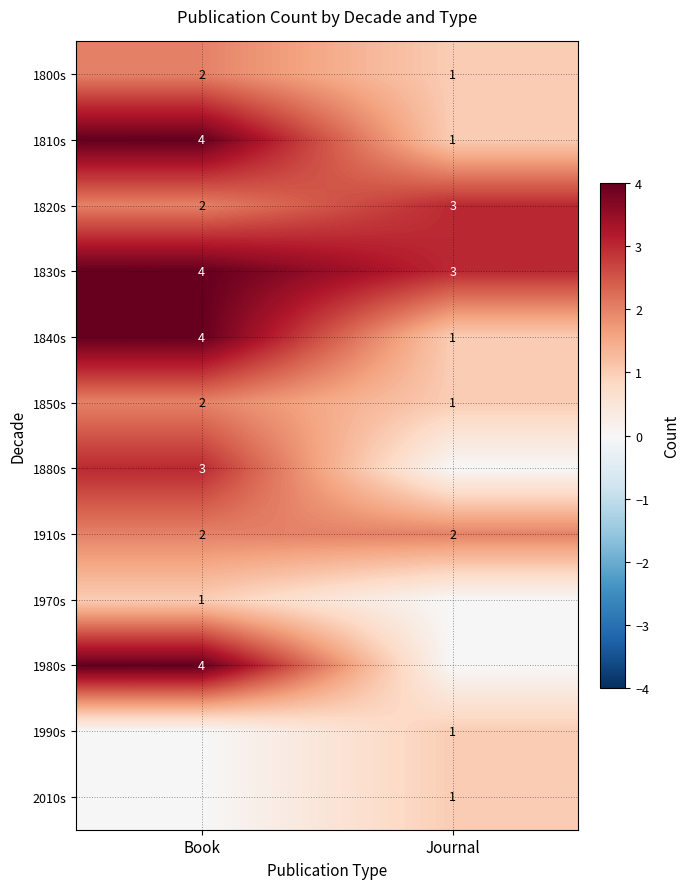

What is the sum of the 1820s values at Journal and Book?

5